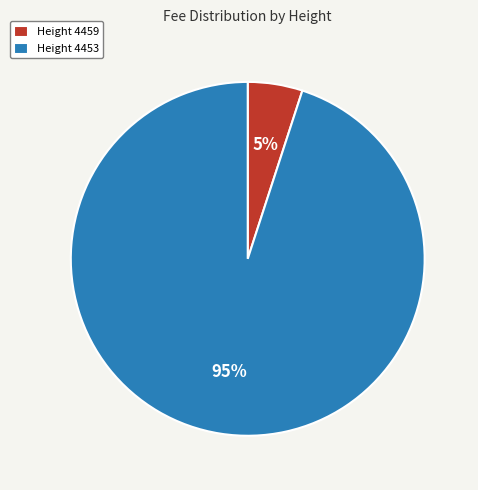

Rank the categories by value from lowest to highest.

Height 4459, Height 4453